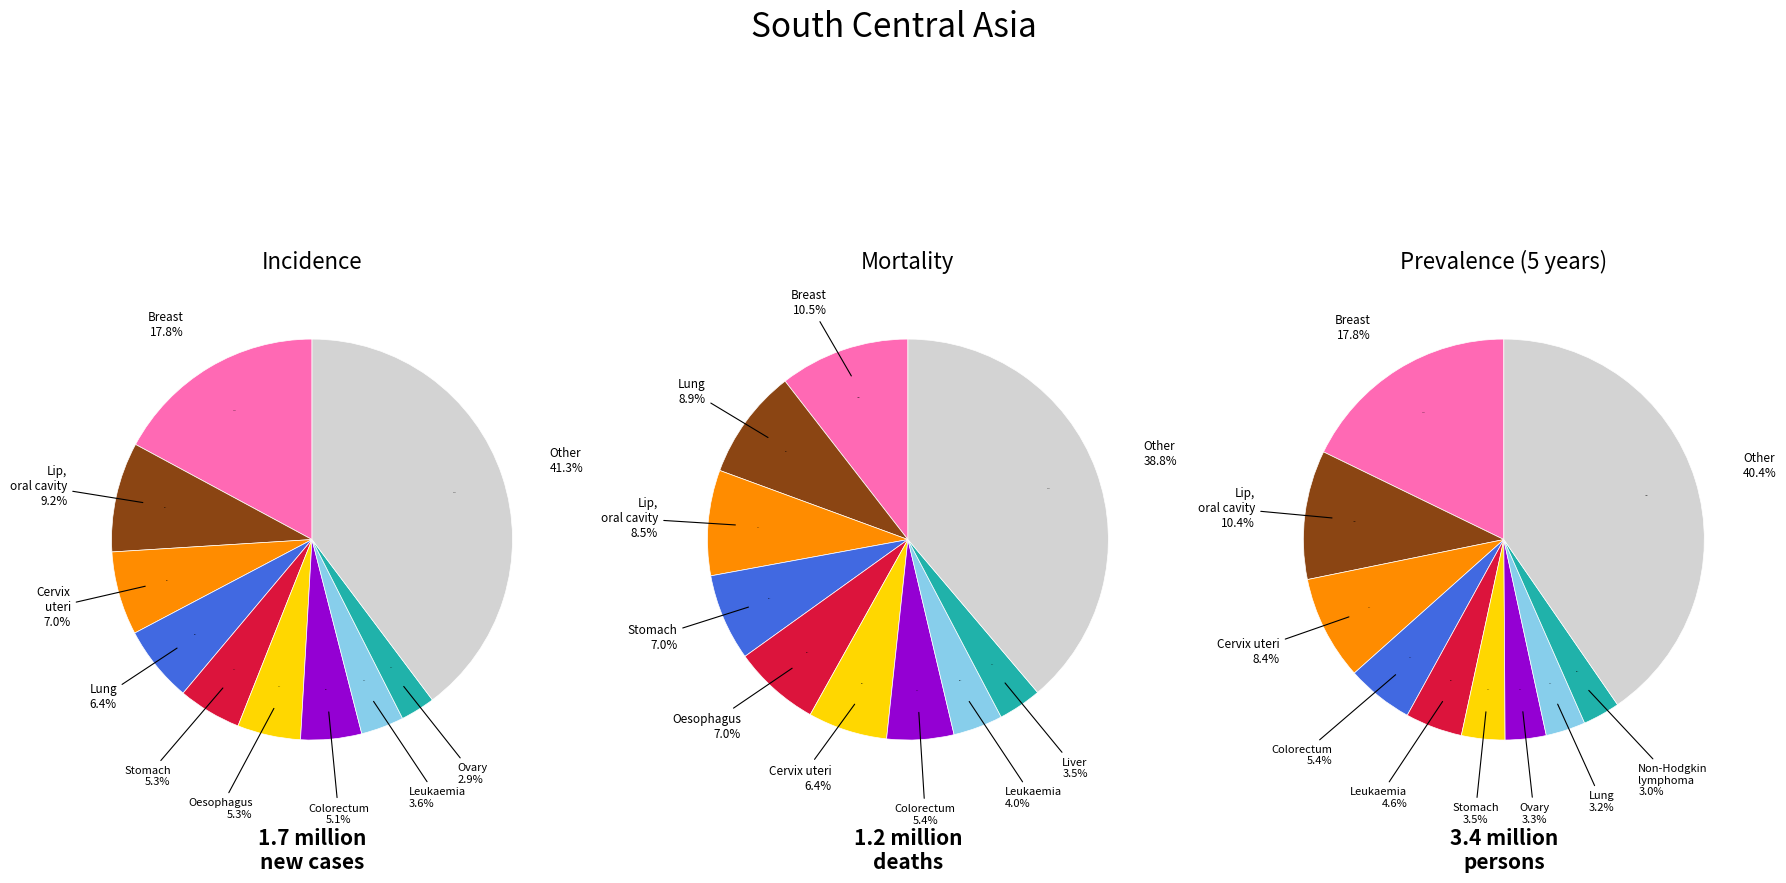

The 9 slice represents 39% of the pie. True or false?

True